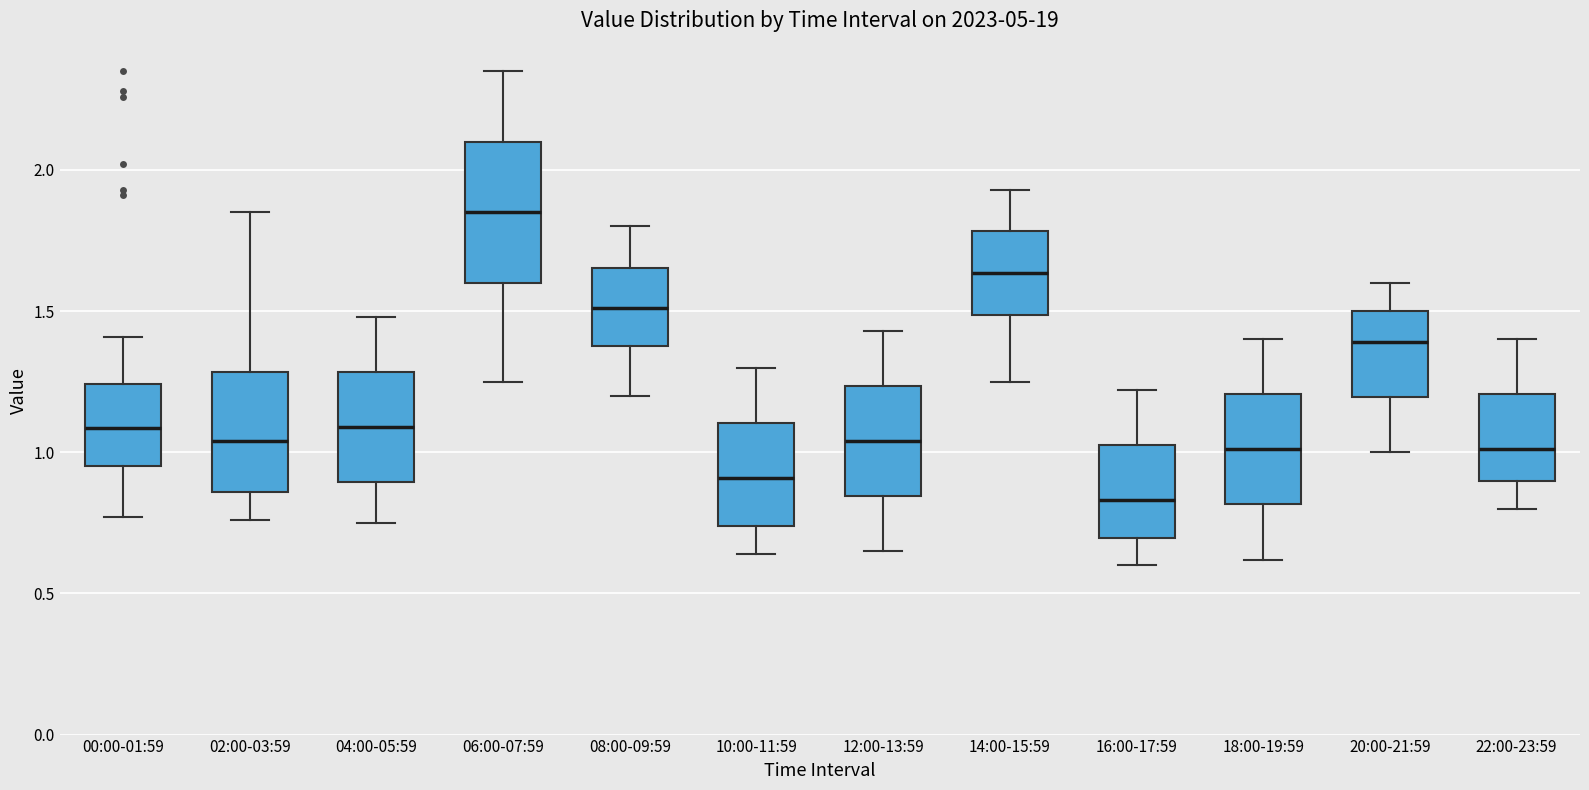

Comparing the boxes themselves (not the whiskers), which one is the tallest?

06:00-07:59